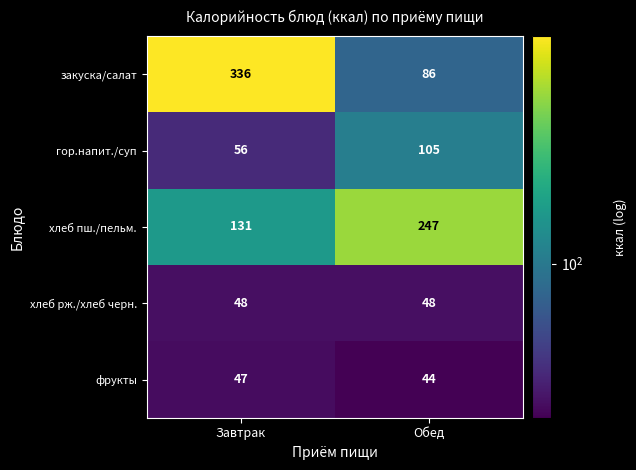

Reading left to right, extract all data points from this chart.

закуска/салат: Завтрак=336	Обед=86
гор.напит./суп: Завтрак=56	Обед=105
хлеб пш./пельм.: Завтрак=131	Обед=247
хлеб рж./хлеб черн.: Завтрак=48	Обед=48
фрукты: Завтрак=47	Обед=44